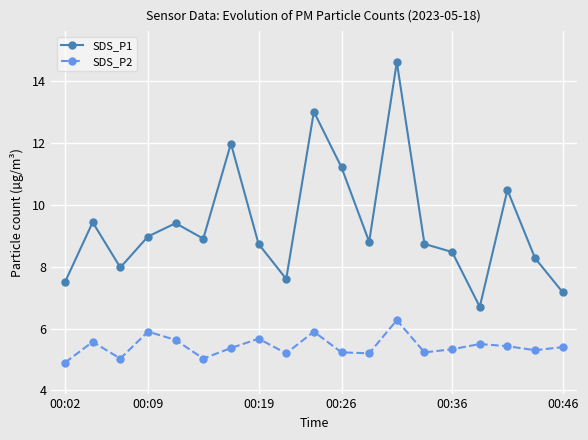

What is the greatest value displayed?

14.6